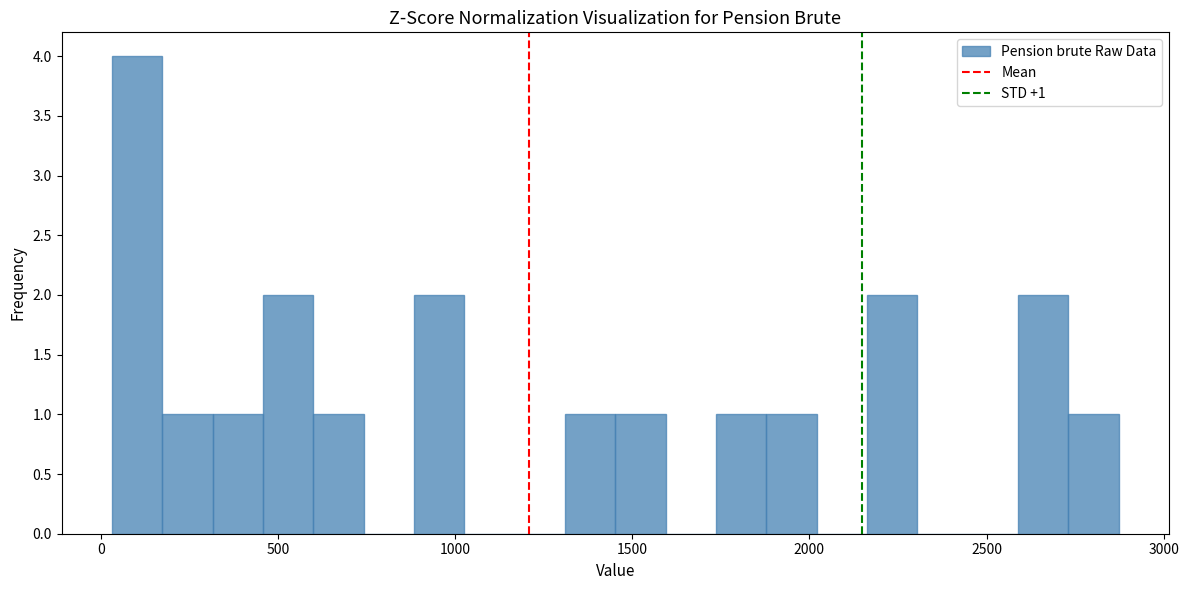

Read against the x-axis, roughly where is the centre of the tallest bar?

100